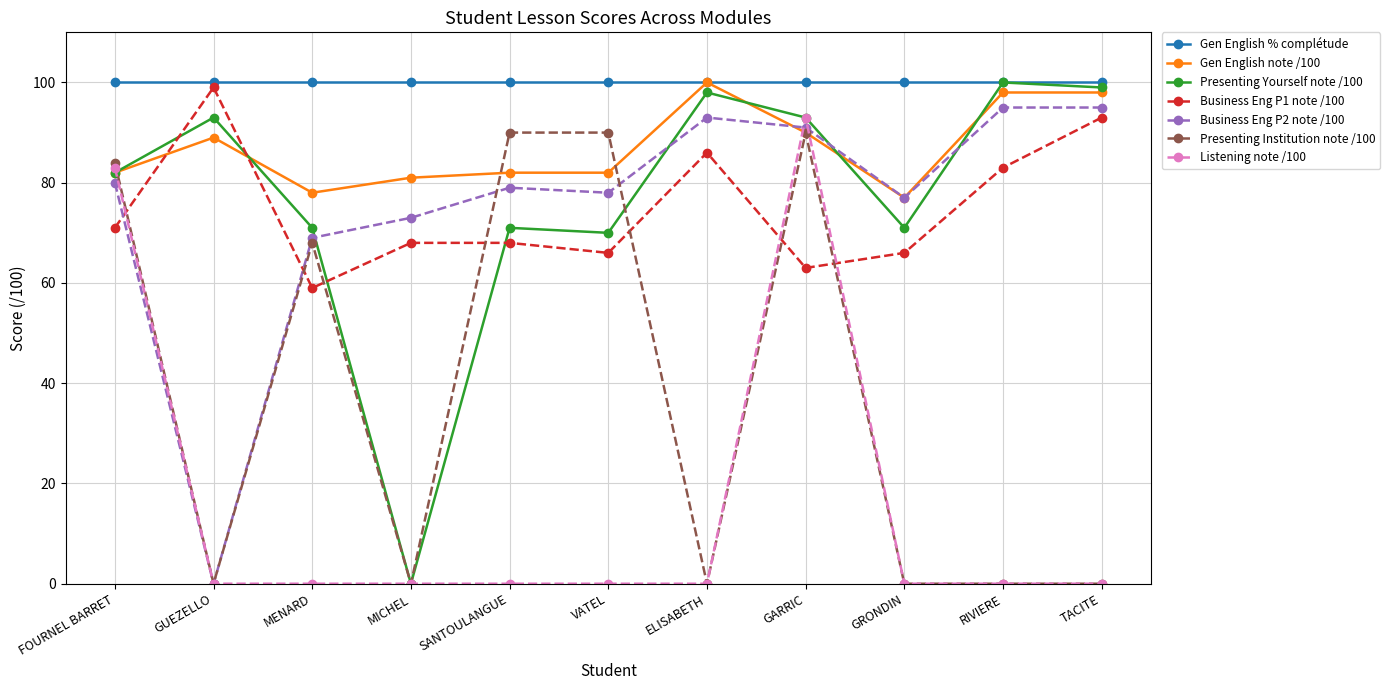

At which label does Business Eng P2 note /100 reach its minimum?

GUEZELLO